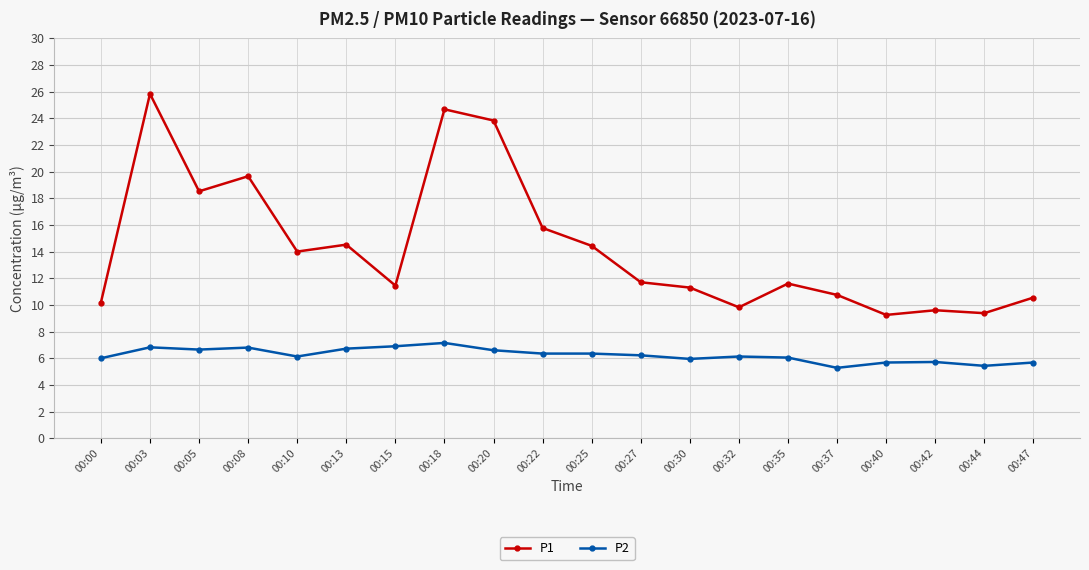

Which series changed the most between 00:15 and 00:18?

P1